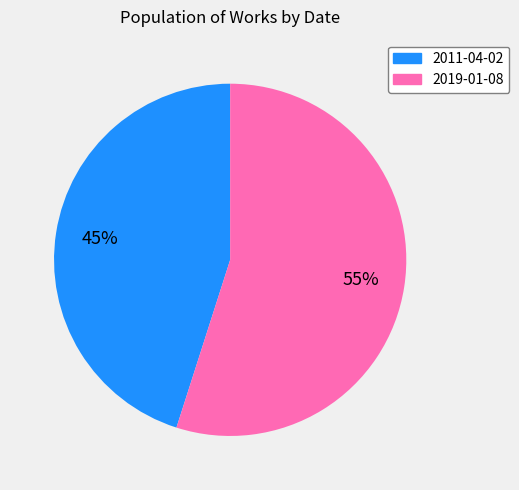

Which category accounts for the majority?

2019-01-08